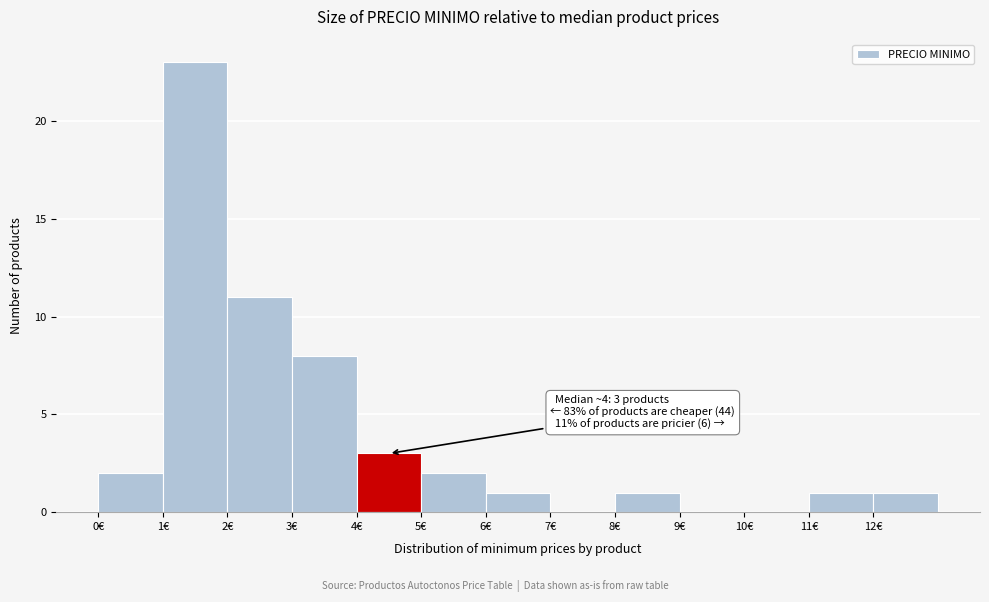

Which range on the x-axis has the tallest bar?

1 to 2